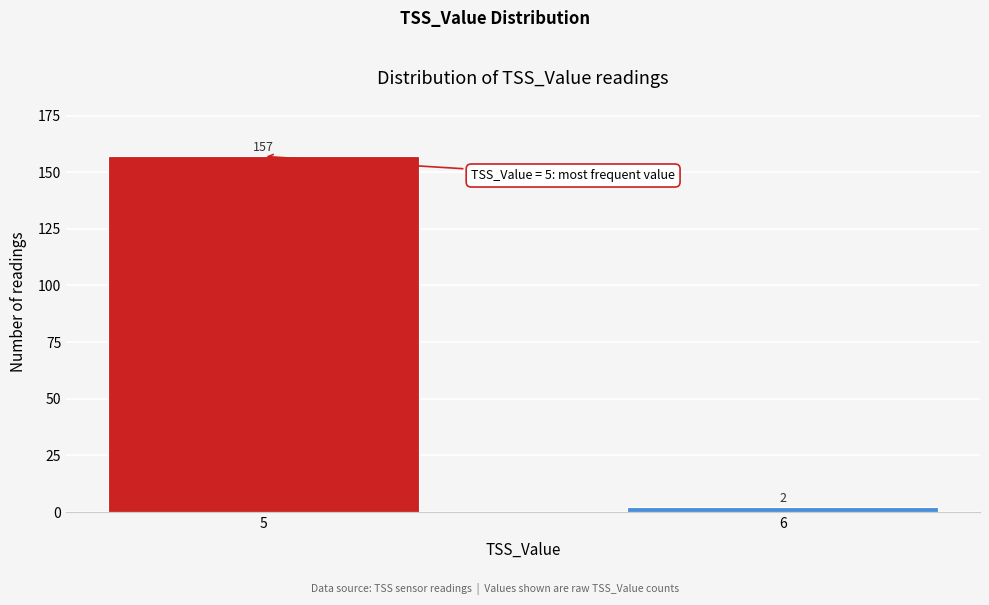

Reading right to left, what are all the values shown in this chart?

6=2	5=157